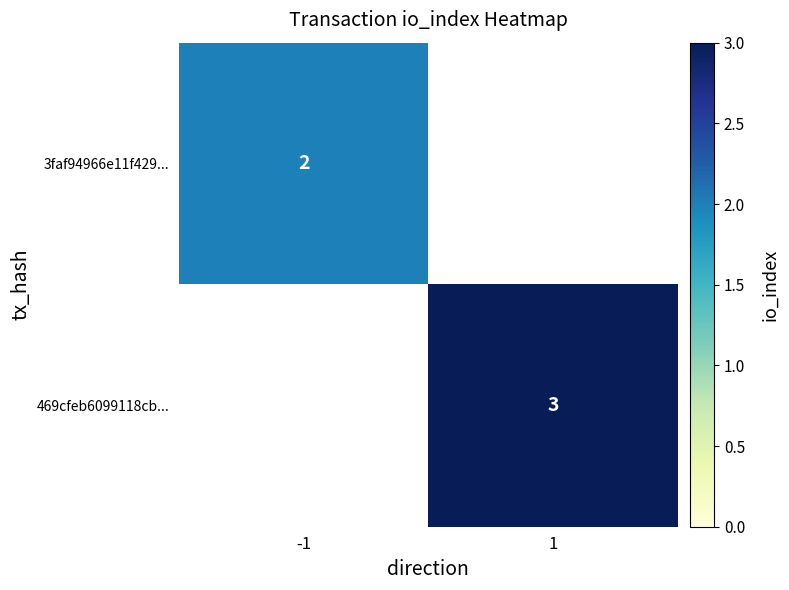

The 3faf94966e11f429... series shows 4 at -1. True or false?

False